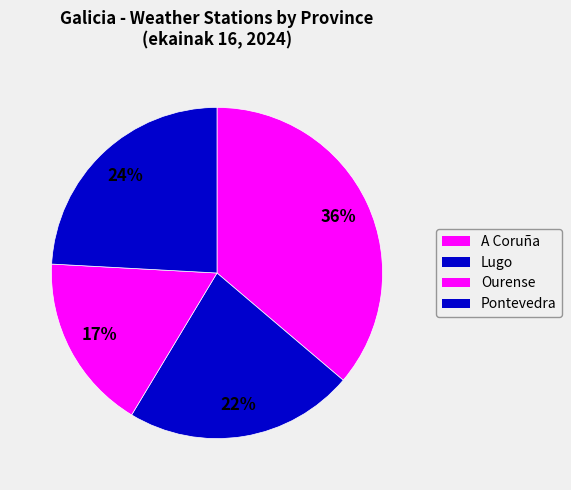

Count the number of slices in the pie.

4